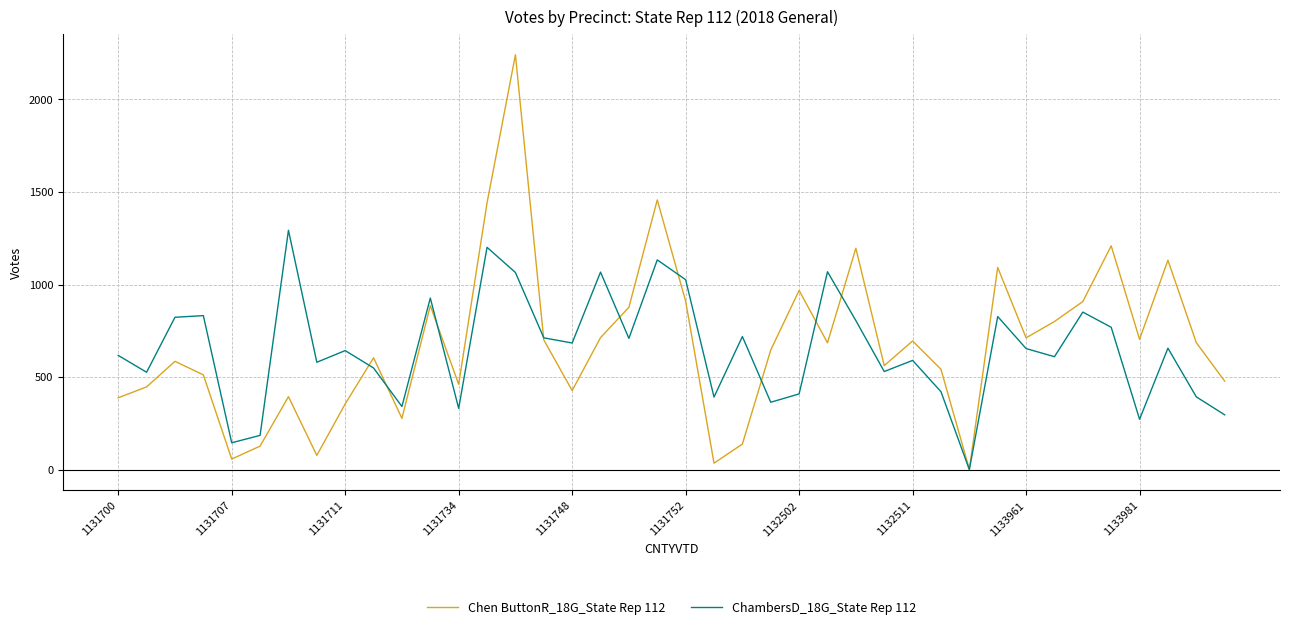

What is the greatest value displayed?

2241